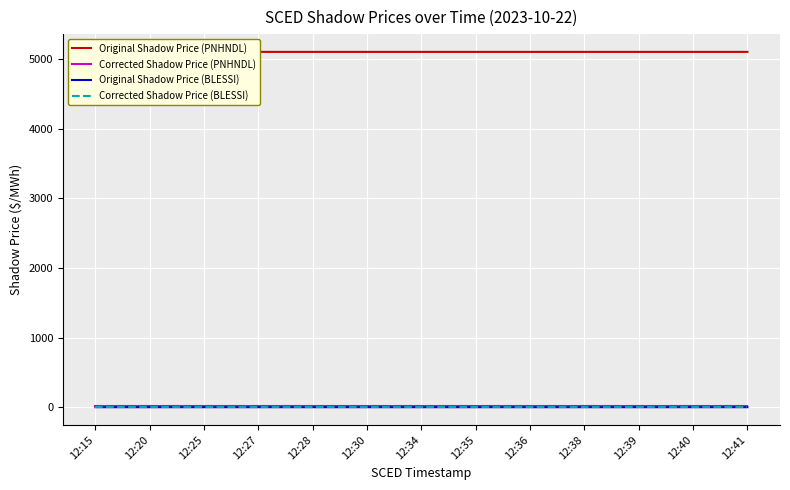

True or false: Original Shadow Price (PNHNDL) and Corrected Shadow Price (BLESSI) cross at least once.

False